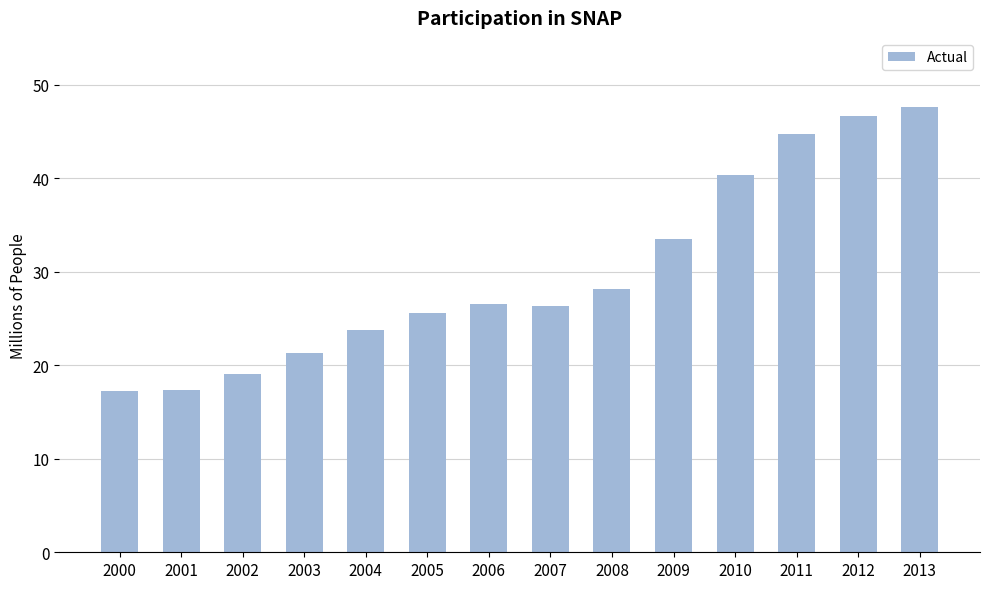

At which category does the chart reach its peak across all series?

2013